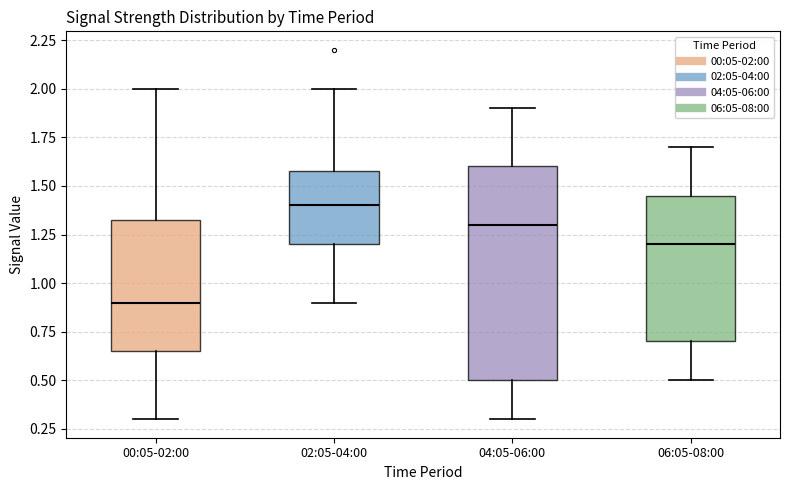

Which box's median line is the lowest?

00:05-02:00